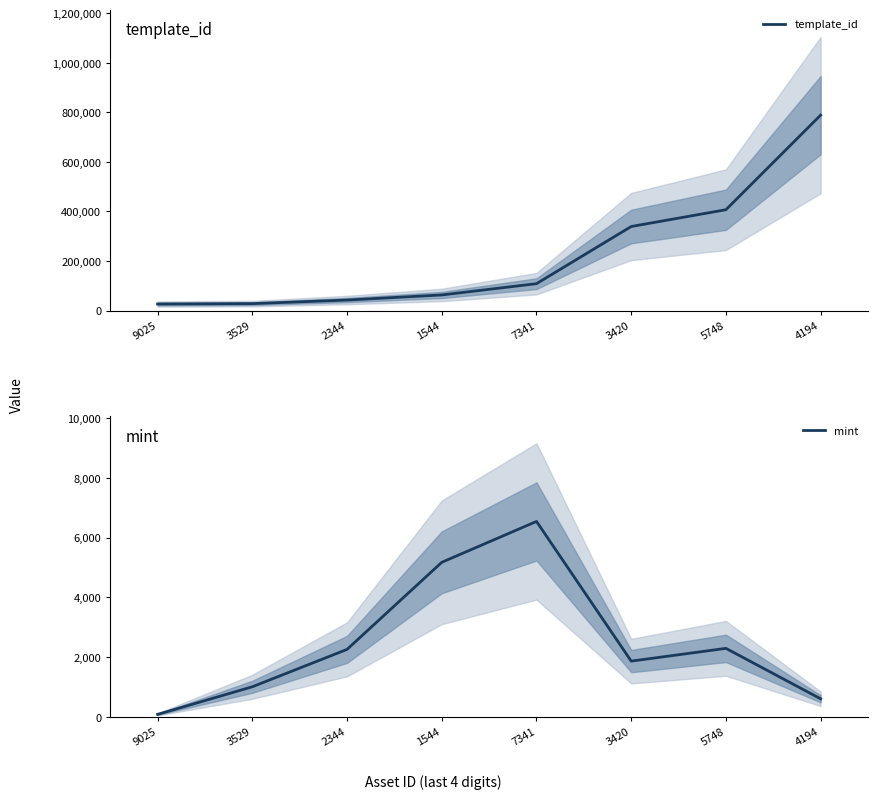

What is the label of the 7th point from the right?

3529